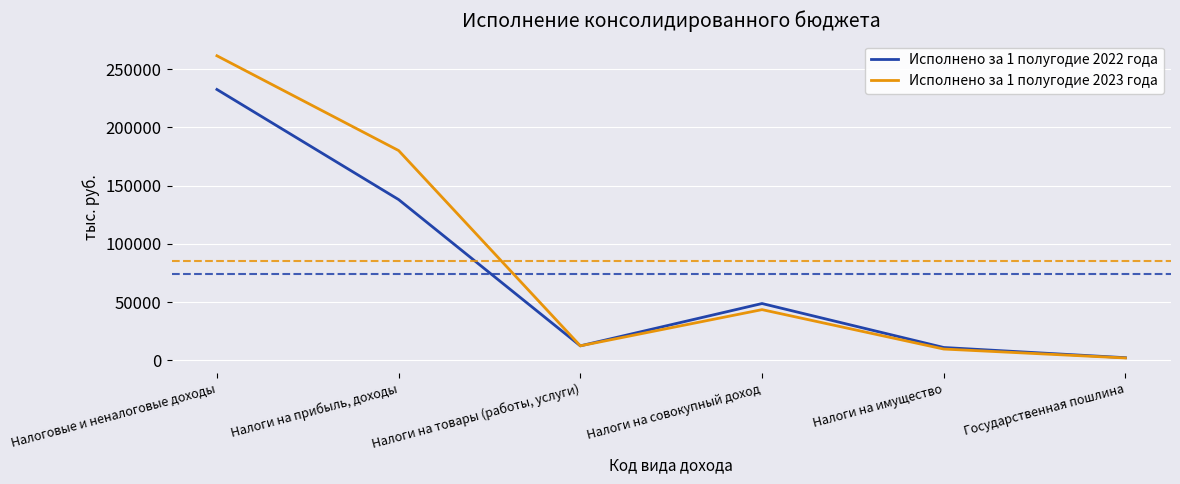

Reading right to left, what are all the values shown in this chart?

Исполнено за 1 полугодие 2022 года: 2170.4	10936.1	48708.7	12355.5	138029.4	232622.5
Исполнено за 1 полугодие 2023 года: 1936.4	9606.7	43468.1	12367.2	180140.5	261566.8